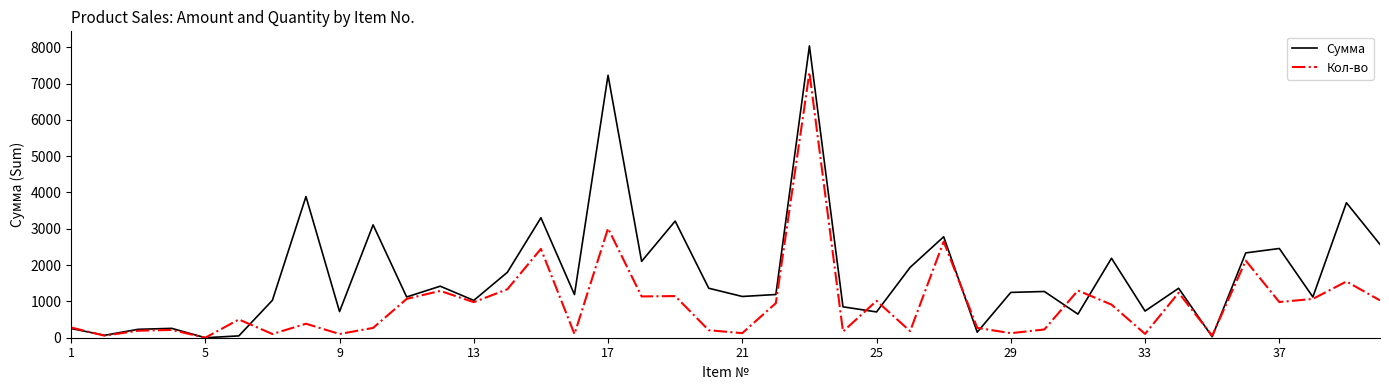

Which series has the largest total across all categories?

Сумма